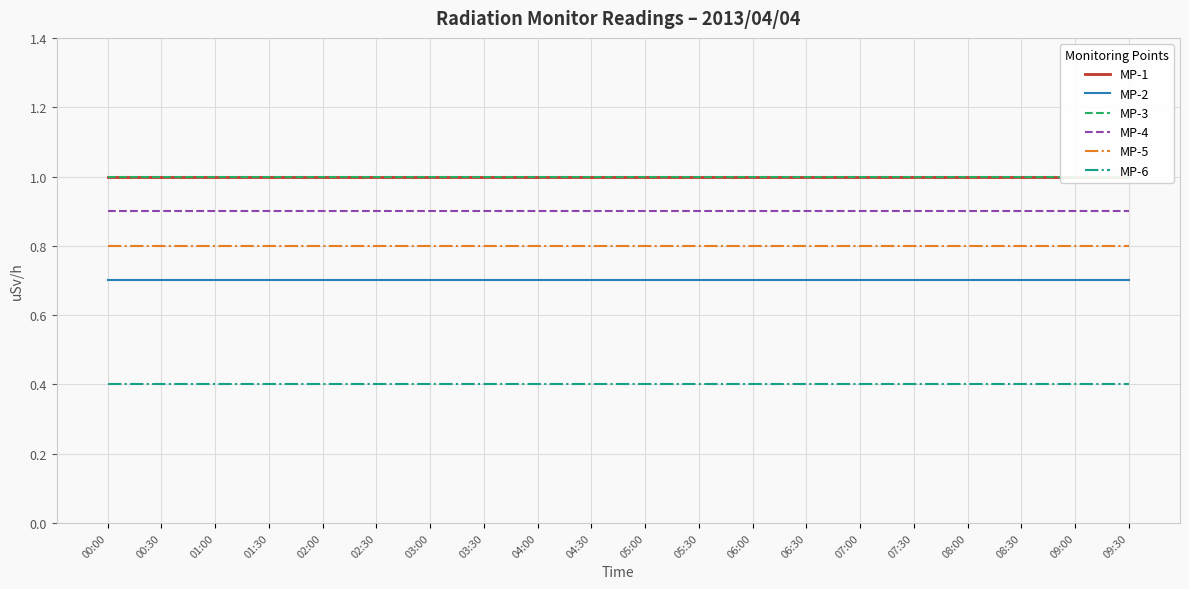

Reading right to left, transcribe all the data shown in this chart.

MP-1: 09:30=1.0	09:00=1.0	08:30=1.0	08:00=1.0	07:30=1.0	07:00=1.0	06:30=1.0	06:00=1.0	05:30=1.0	05:00=1.0	04:30=1.0	04:00=1.0	03:30=1.0	03:00=1.0	02:30=1.0	02:00=1.0	01:30=1.0	01:00=1.0	00:30=1.0	00:00=1.0
MP-2: 09:30=0.7	09:00=0.7	08:30=0.7	08:00=0.7	07:30=0.7	07:00=0.7	06:30=0.7	06:00=0.7	05:30=0.7	05:00=0.7	04:30=0.7	04:00=0.7	03:30=0.7	03:00=0.7	02:30=0.7	02:00=0.7	01:30=0.7	01:00=0.7	00:30=0.7	00:00=0.7
MP-3: 09:30=1.0	09:00=1.0	08:30=1.0	08:00=1.0	07:30=1.0	07:00=1.0	06:30=1.0	06:00=1.0	05:30=1.0	05:00=1.0	04:30=1.0	04:00=1.0	03:30=1.0	03:00=1.0	02:30=1.0	02:00=1.0	01:30=1.0	01:00=1.0	00:30=1.0	00:00=1.0
MP-4: 09:30=0.9	09:00=0.9	08:30=0.9	08:00=0.9	07:30=0.9	07:00=0.9	06:30=0.9	06:00=0.9	05:30=0.9	05:00=0.9	04:30=0.9	04:00=0.9	03:30=0.9	03:00=0.9	02:30=0.9	02:00=0.9	01:30=0.9	01:00=0.9	00:30=0.9	00:00=0.9
MP-5: 09:30=0.8	09:00=0.8	08:30=0.8	08:00=0.8	07:30=0.8	07:00=0.8	06:30=0.8	06:00=0.8	05:30=0.8	05:00=0.8	04:30=0.8	04:00=0.8	03:30=0.8	03:00=0.8	02:30=0.8	02:00=0.8	01:30=0.8	01:00=0.8	00:30=0.8	00:00=0.8
MP-6: 09:30=0.4	09:00=0.4	08:30=0.4	08:00=0.4	07:30=0.4	07:00=0.4	06:30=0.4	06:00=0.4	05:30=0.4	05:00=0.4	04:30=0.4	04:00=0.4	03:30=0.4	03:00=0.4	02:30=0.4	02:00=0.4	01:30=0.4	01:00=0.4	00:30=0.4	00:00=0.4